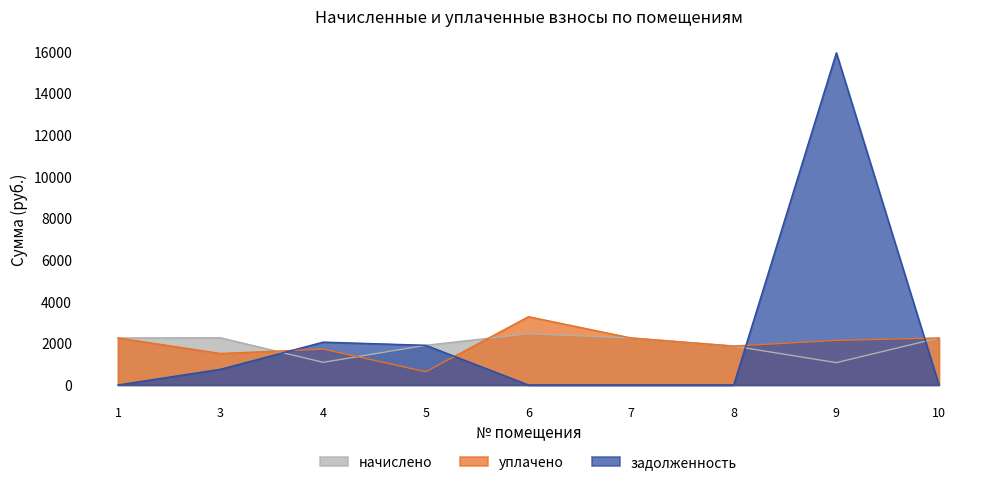

Where is the first local minimum for уплачено?

3